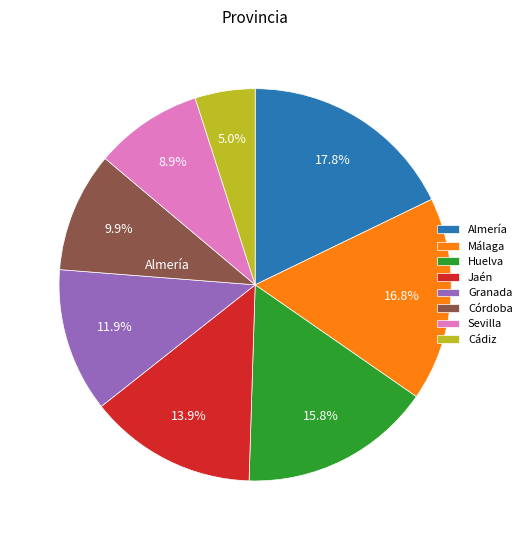

Rank the categories by value from highest to lowest.

Almería, Málaga, Huelva, Jaén, Granada, Córdoba, Sevilla, Cádiz